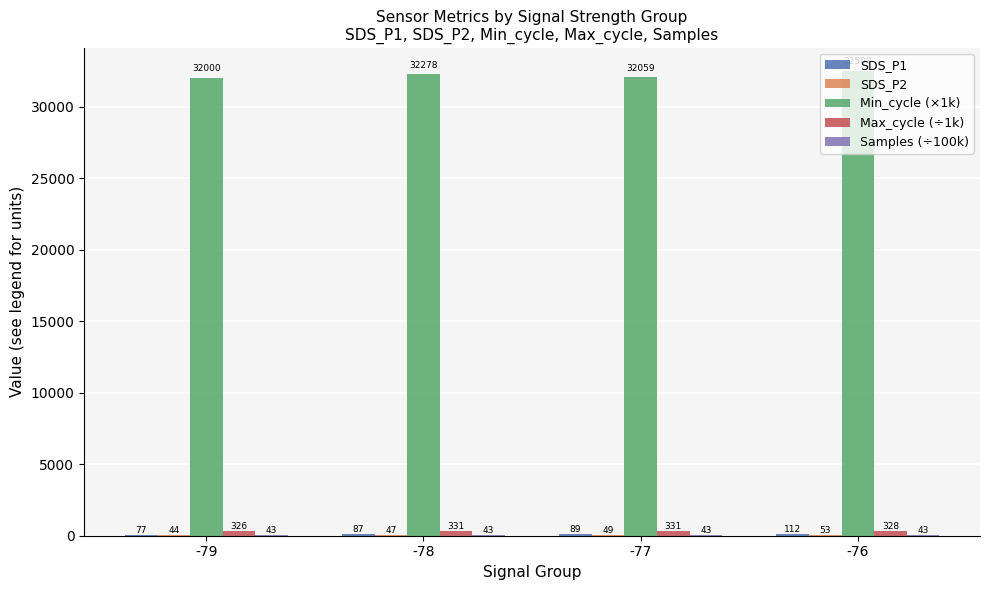

At which category is the sum across all series the highest?

-76